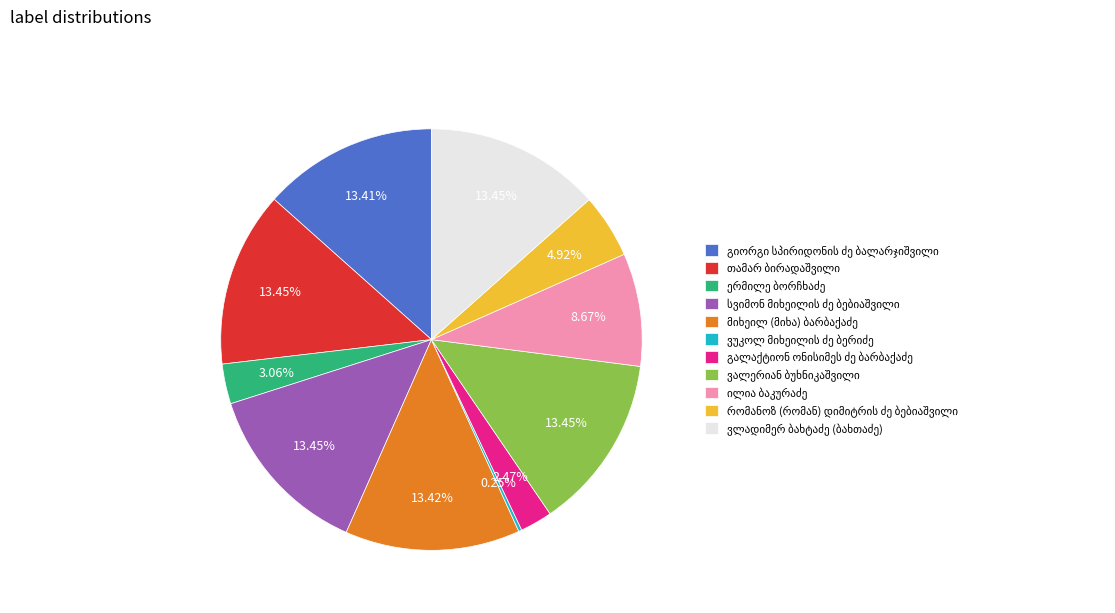

Is there a majority slice in this chart?

No